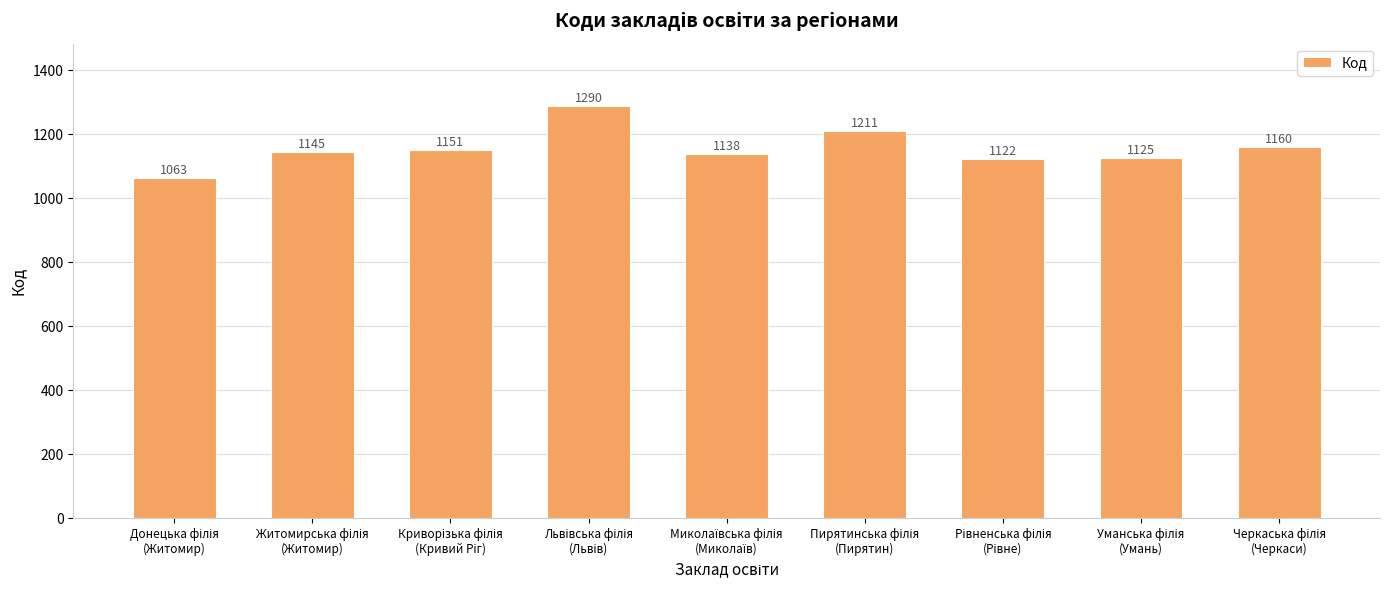

What is the difference between the maximum and minimum values?

227